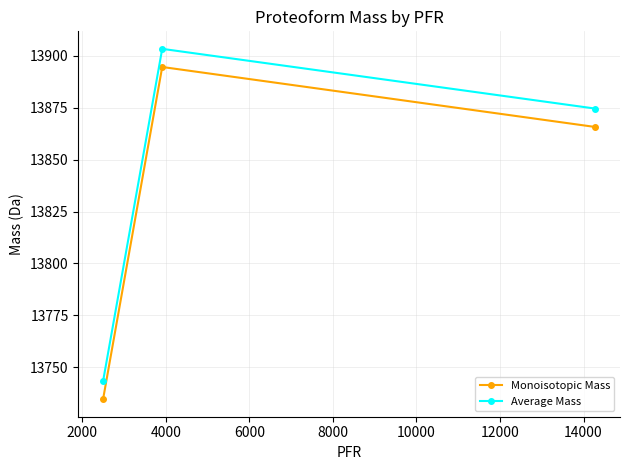

Which series has the largest total across all categories?

Average Mass